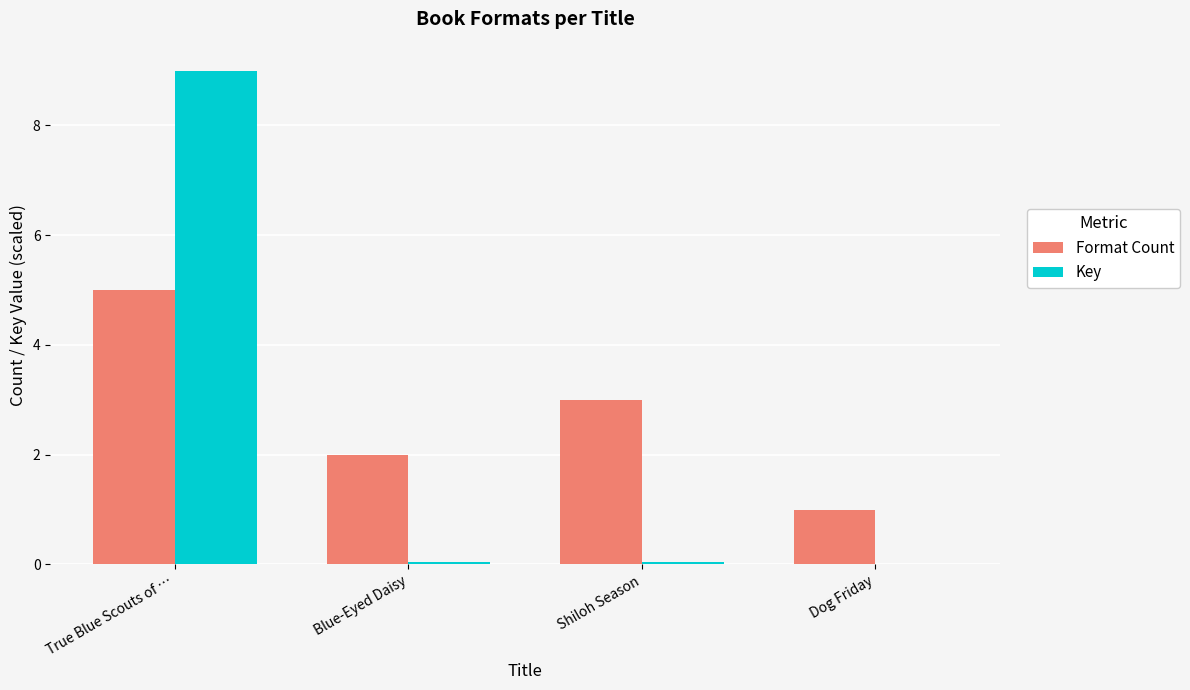

Does the chart contain stacked bars?

No